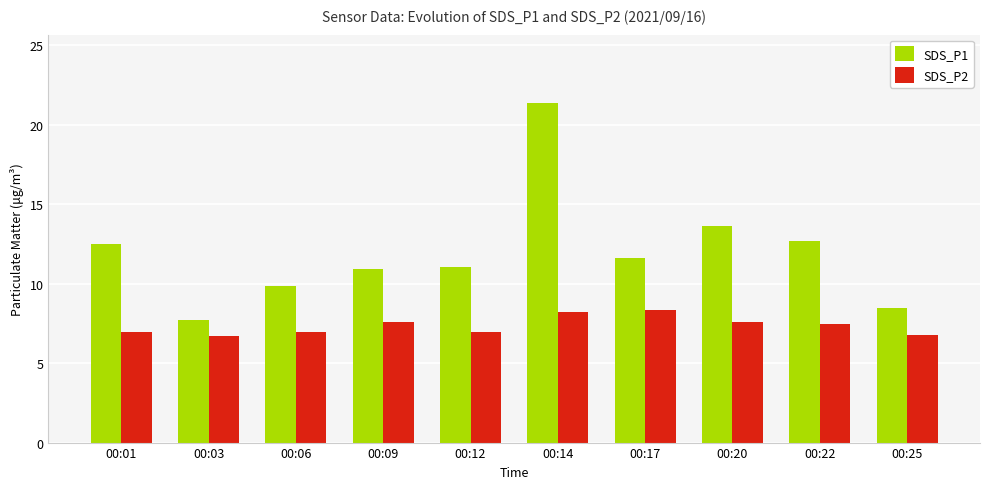

What is the maximum value for SDS_P1?

21.4